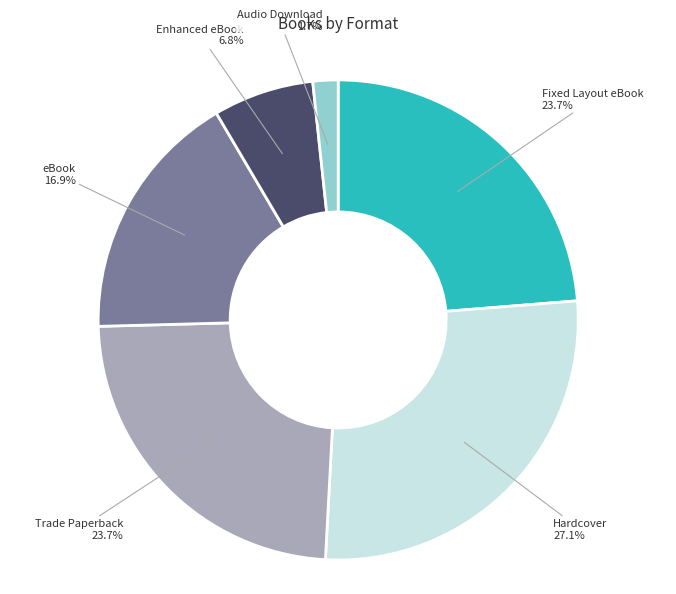

How many segments does this pie chart have?

6